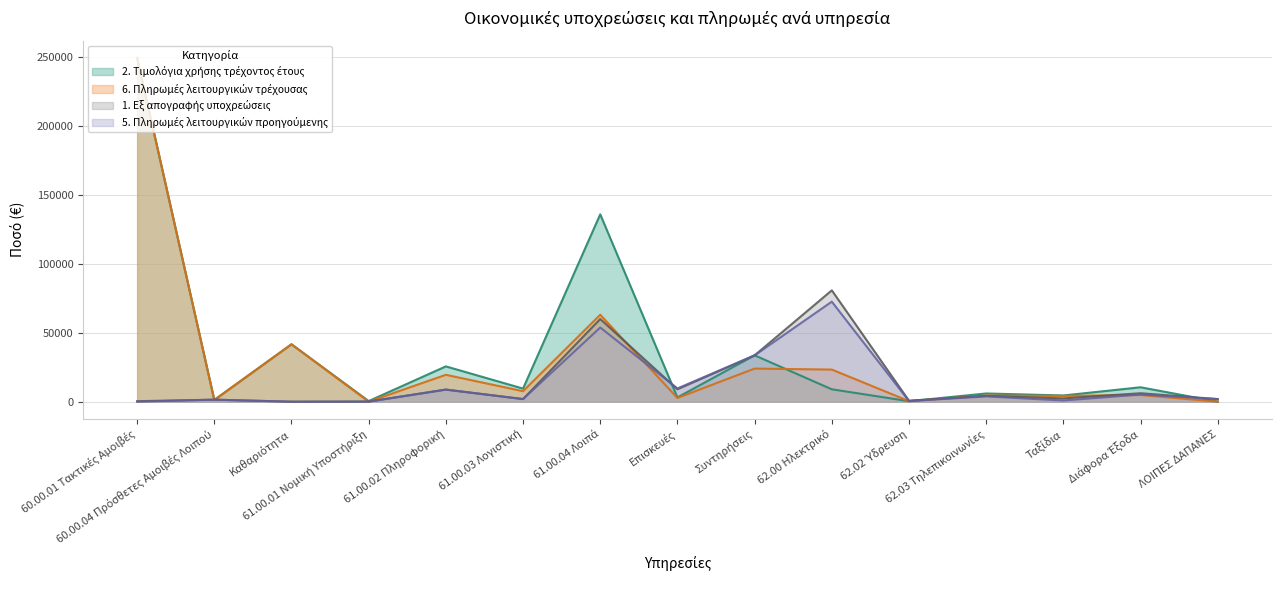

Which series has the widest spread of values?

6. Πληρωμές λειτουργικών τρέχουσας